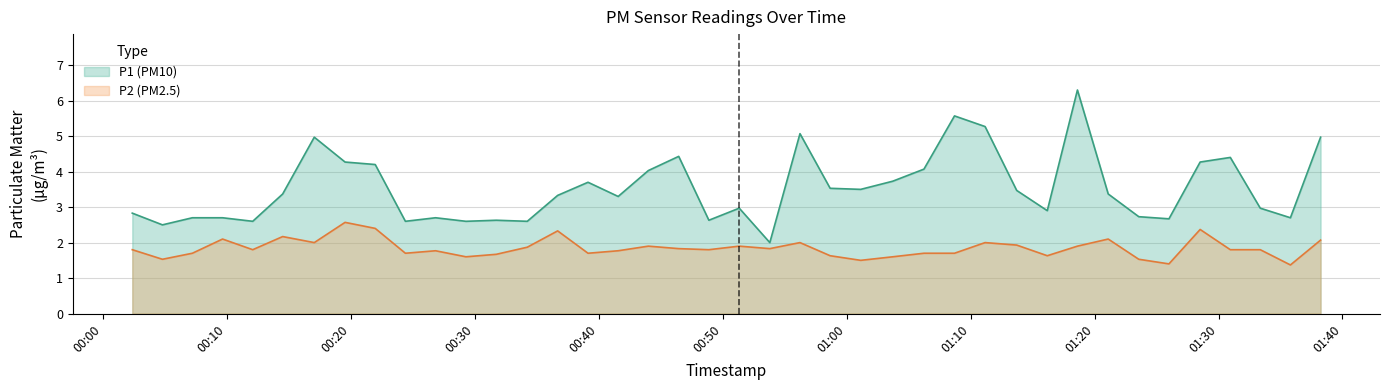

Which series has the largest range (max minus min)?

P1 (PM10)